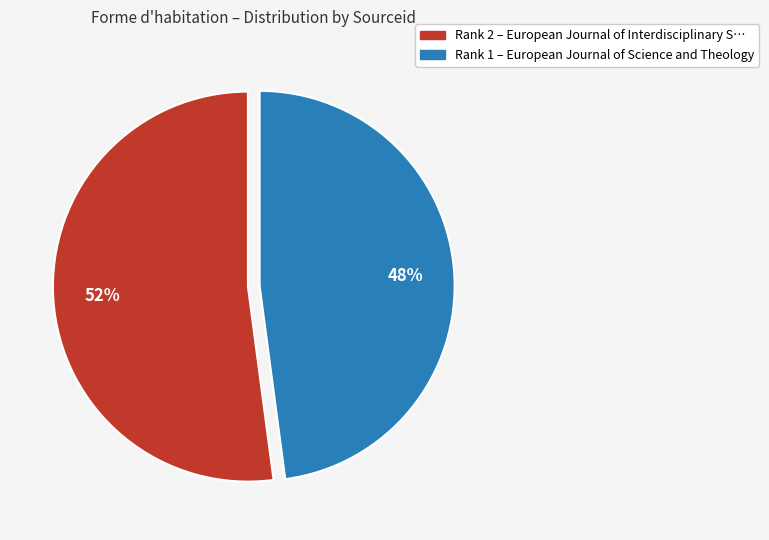

Is there a majority slice in this chart?

Yes